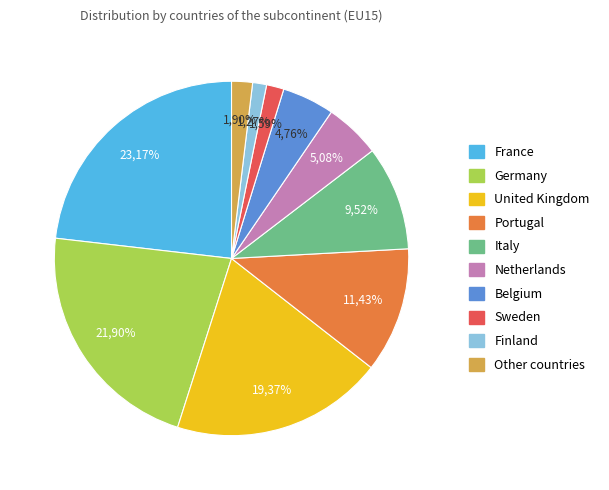

Is it true that Netherlands is 16% of the pie?

False